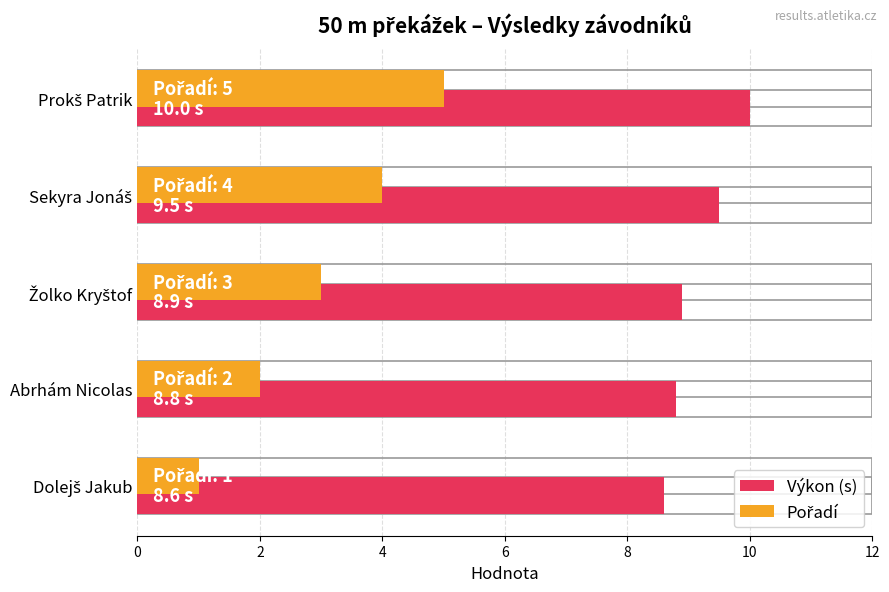

Is it true that Pořadí equals 8.3 at 8?

False